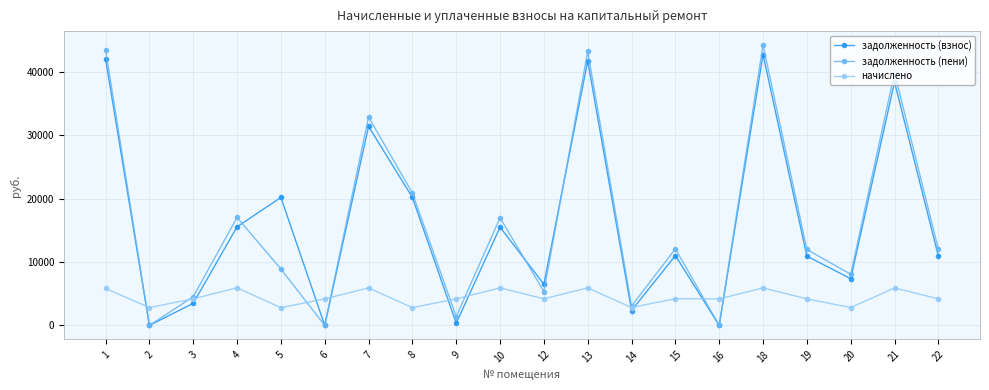

In задолженность (взнос), how many points are lower than both neighbors (excluding endpoints)?

7